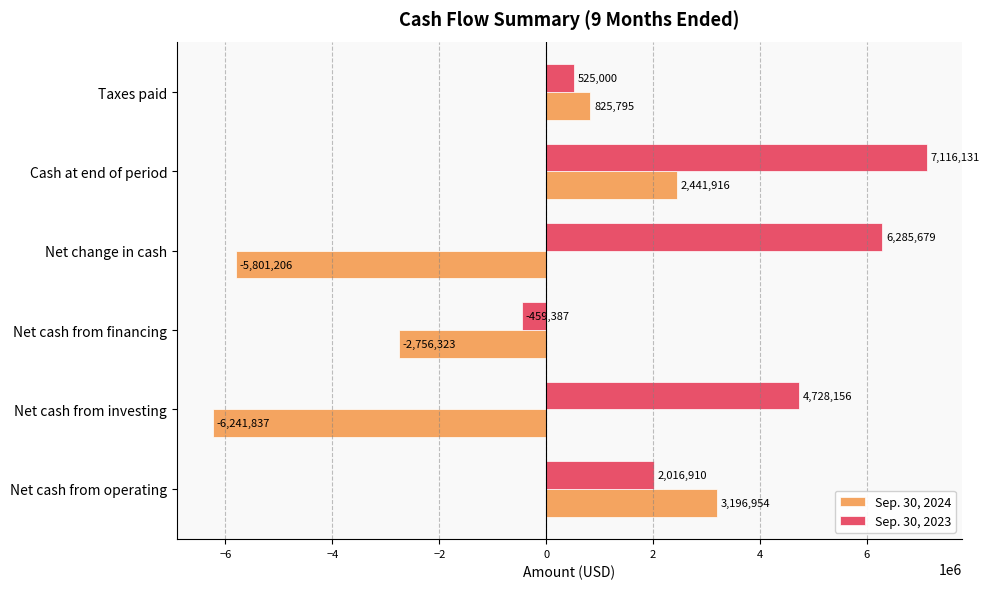

What are all the series names shown in the legend?

Sep. 30, 2024, Sep. 30, 2023